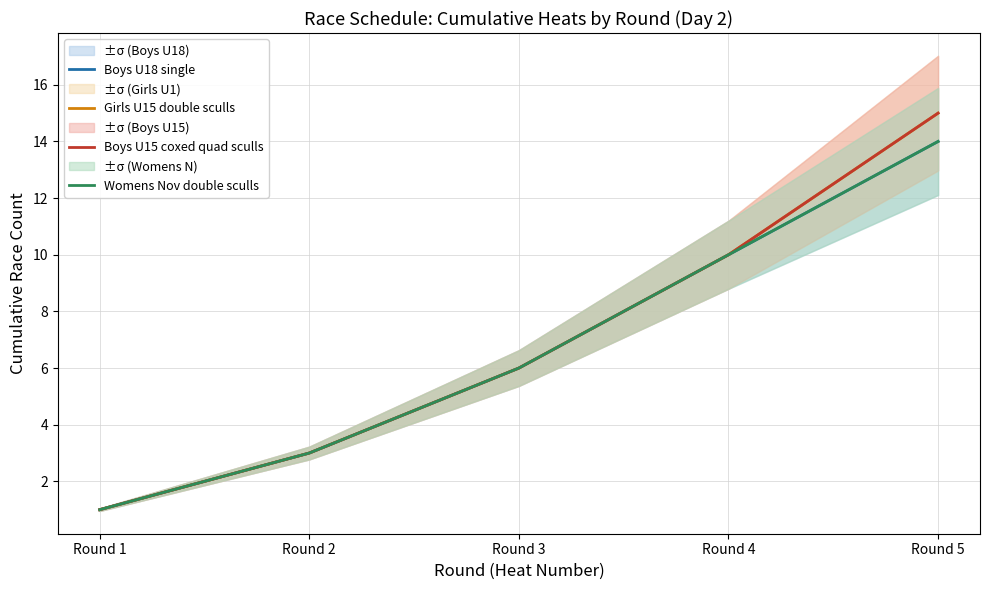

True or false: Boys U15 coxed quad sculls and Girls U15 double sculls intersect in this chart.

False